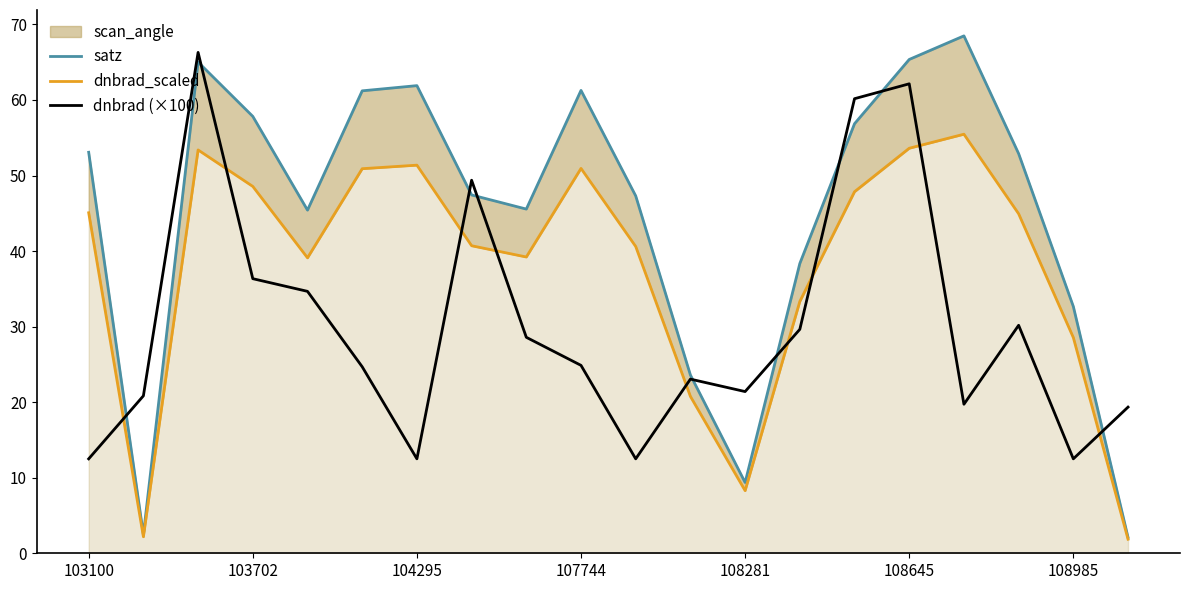

The dnbrad (×100) series shows 12.5 at 104295. True or false?

True